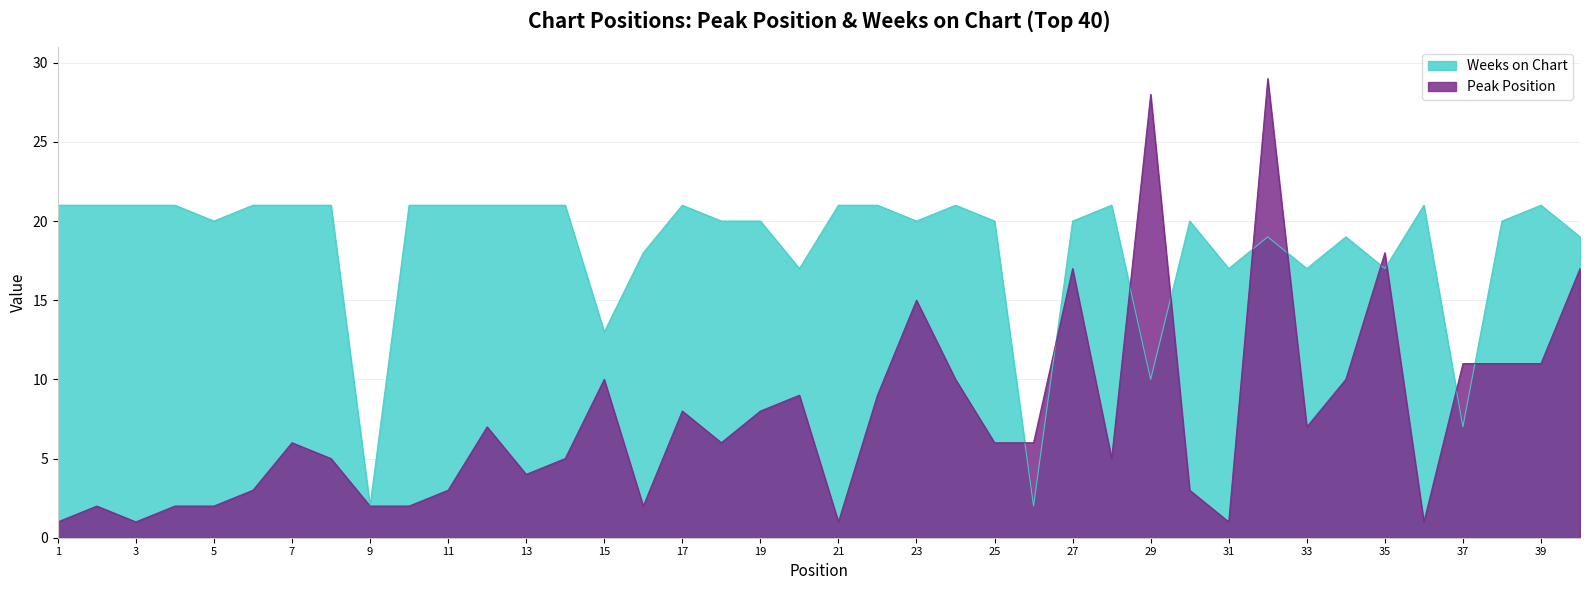

What is the difference between the Weeks on Chart values at 37 and 40?

12